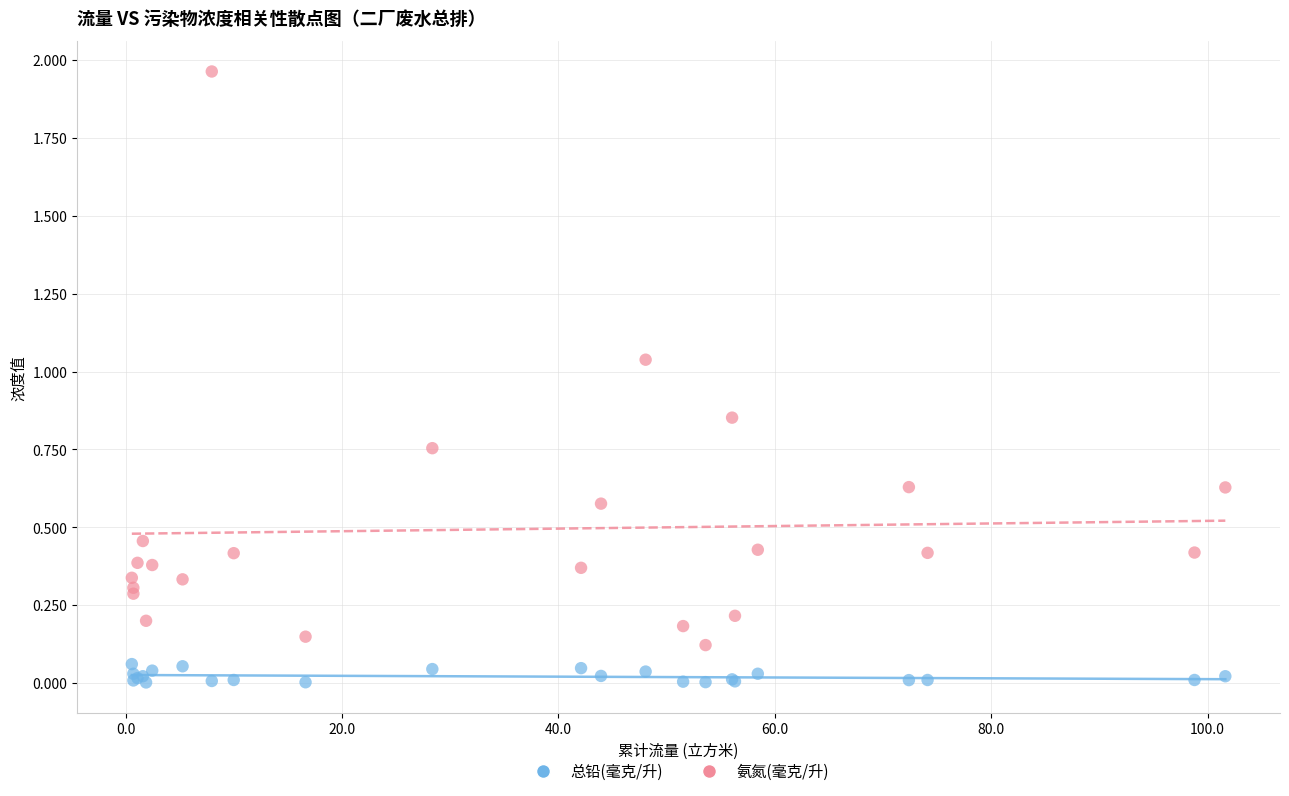

Which series contains the highest Y value?

氨氮(毫克/升)